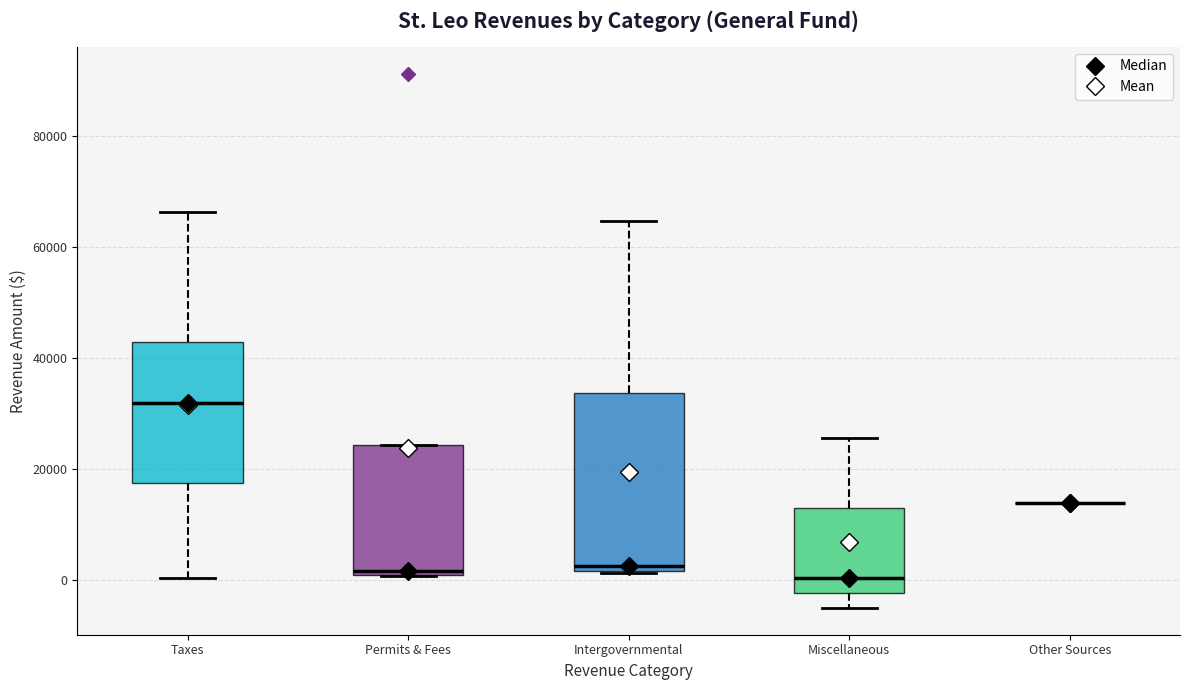

Reading left to right, read every box against the y-axis: the position of its median line, the range the box covers, and the ends of its whiskers. The values are not printed on the chart, so give them approximately, as read against the axis.

Taxes: median 32000, box 18000 to 42000, whiskers 0 to 66000
Permits & Fees: median 2000, box 0 to 24000, whiskers 0 to 24000
Intergovernmental: median 2000 (just above the box's lower edge), box 2000 to 34000, whiskers 2000 to 64000
Miscellaneous: median 0, box -2000 to 12000, whiskers -6000 to 26000
Other Sources: box collapsed to a line at 14000, whiskers 14000 to 14000